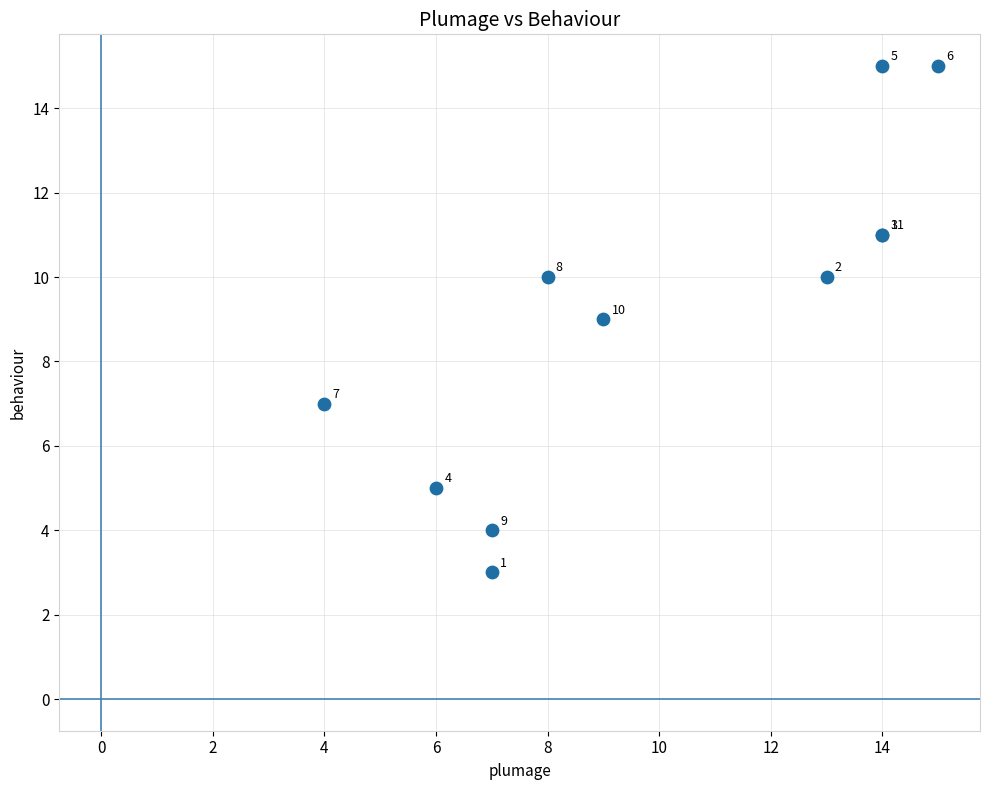

What Y value in the scatter plot is closest to 9?

9